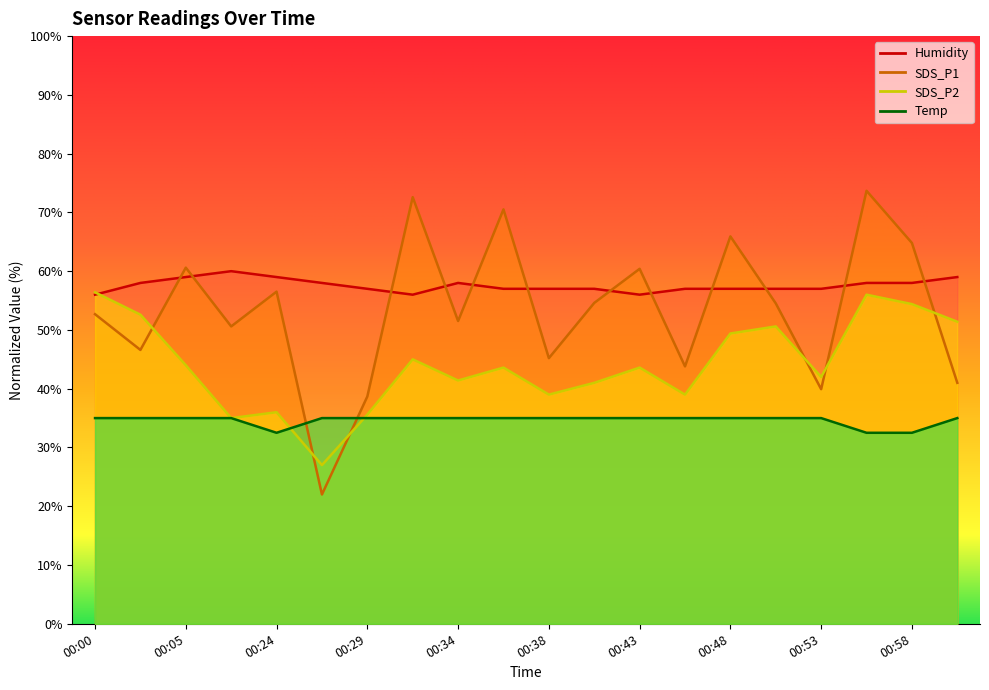

Between 00:43 and 01:00, which series saw the biggest shift?

SDS_P1